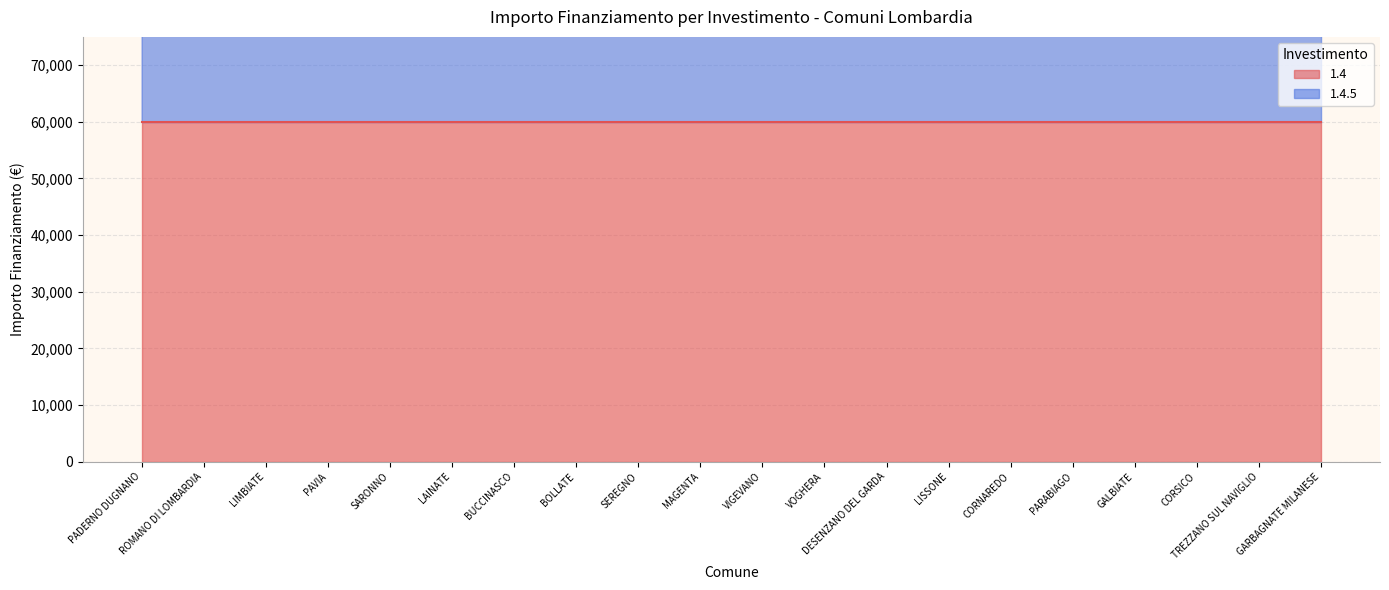

What is the average value?

118563